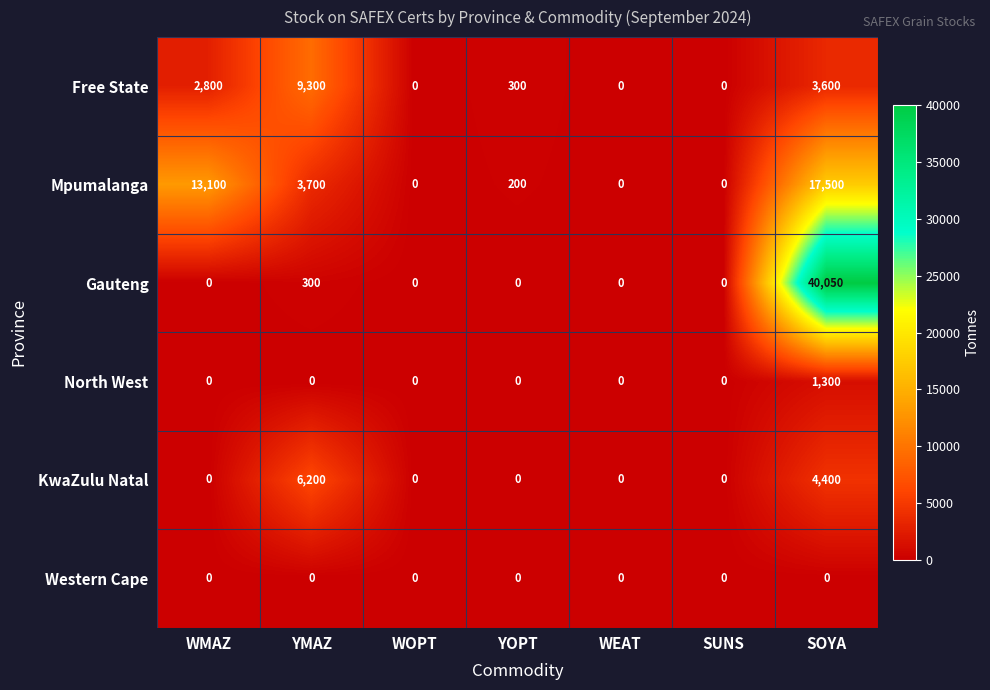

Which series has the widest spread of values?

Gauteng